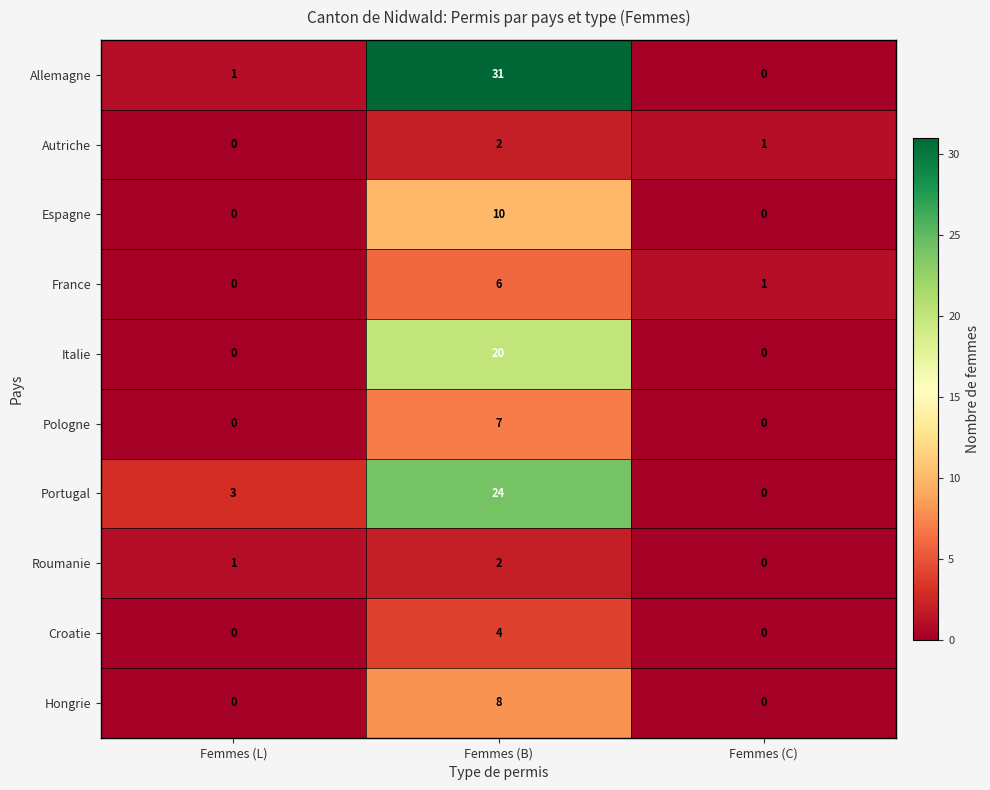

What is the sum of all Espagne values?

10